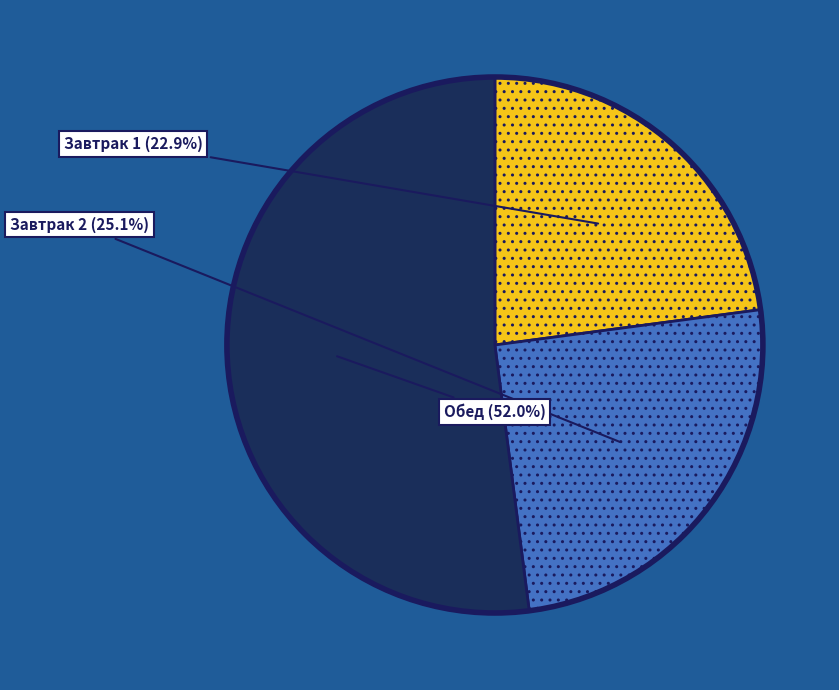

How many segments does this pie chart have?

3